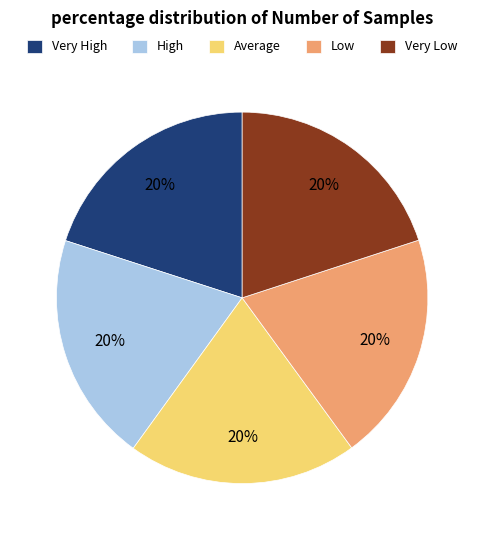

What is the ratio of the value at Average to the value at Very Low?

1.0